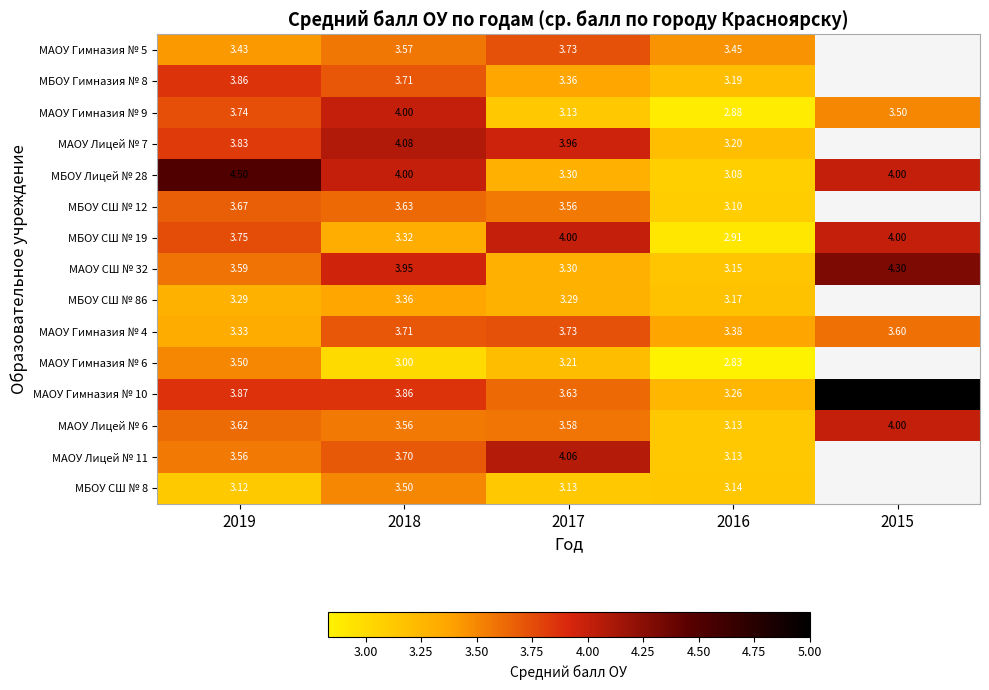

At how many categories does at least one series exceed 3?

5